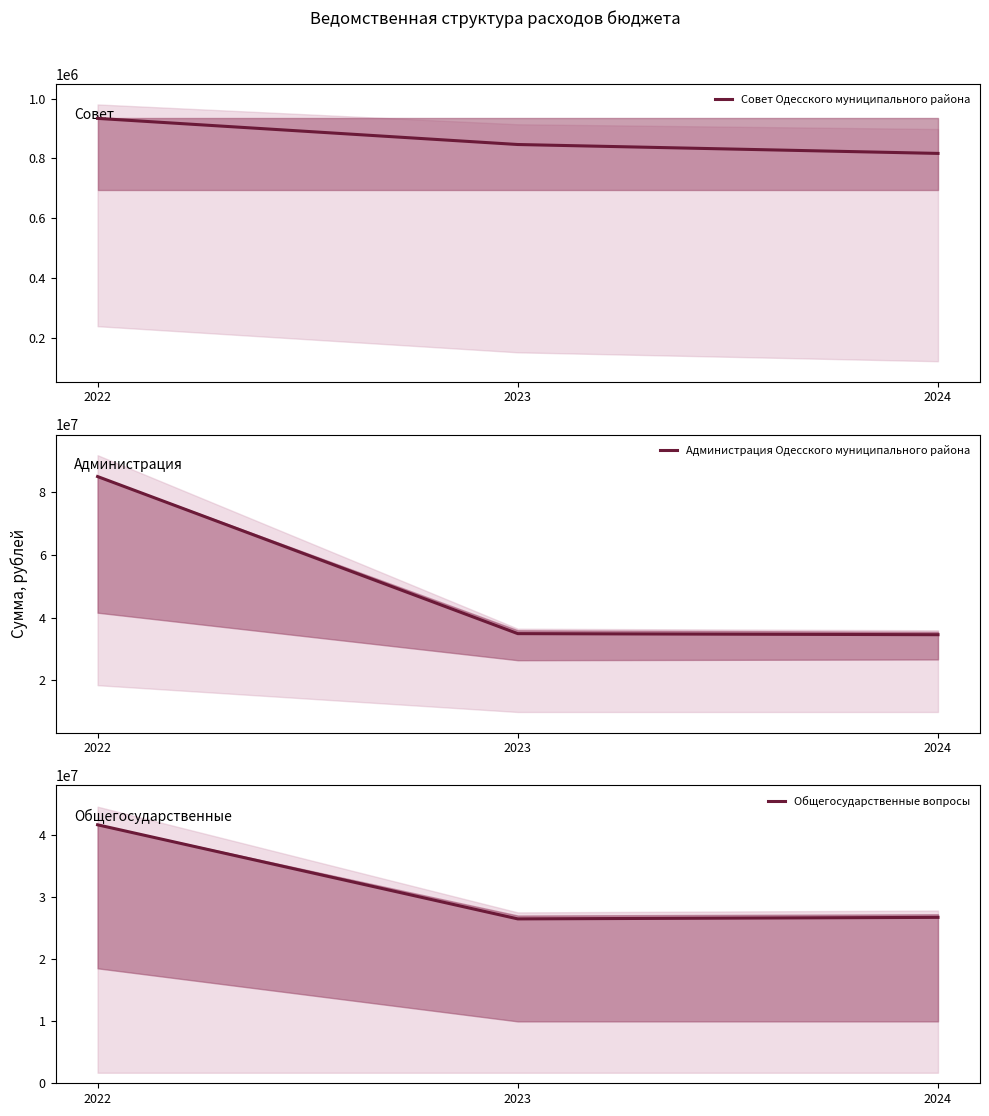

What is the sum of the Общегосударственные вопросы values at 2023 and 2024?

53160721.9